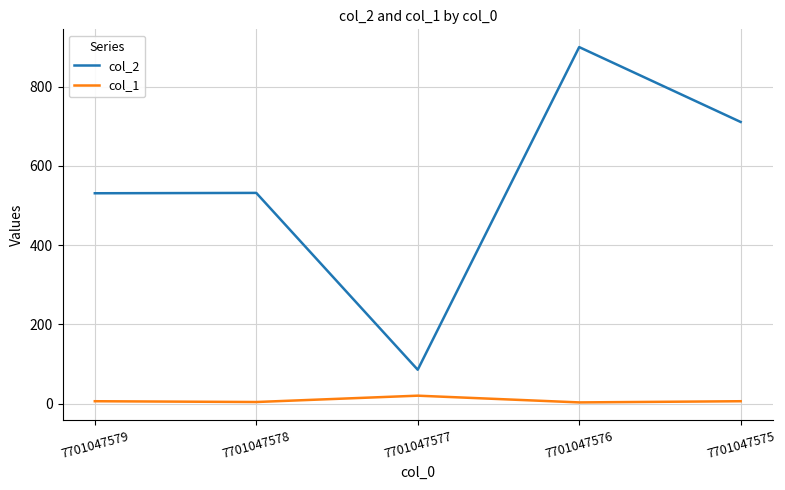

What are all the series names shown in the legend?

col_2, col_1